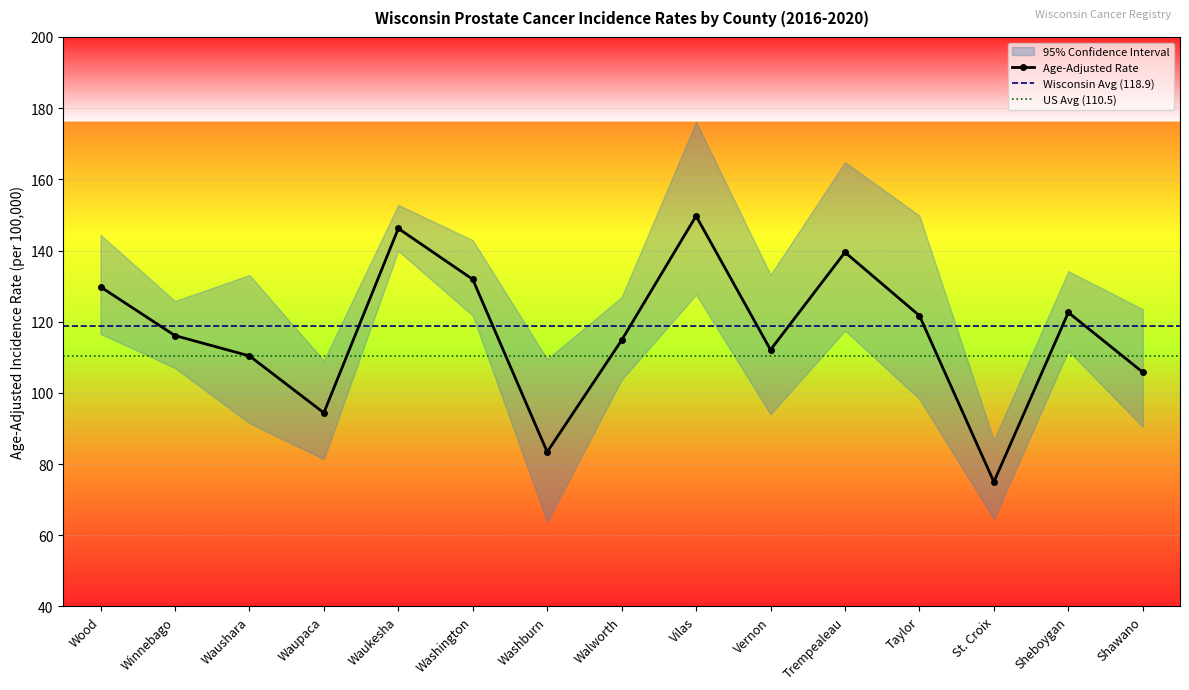

True or false: Upper 95% CI has a value of 126.9 at Walworth.

True